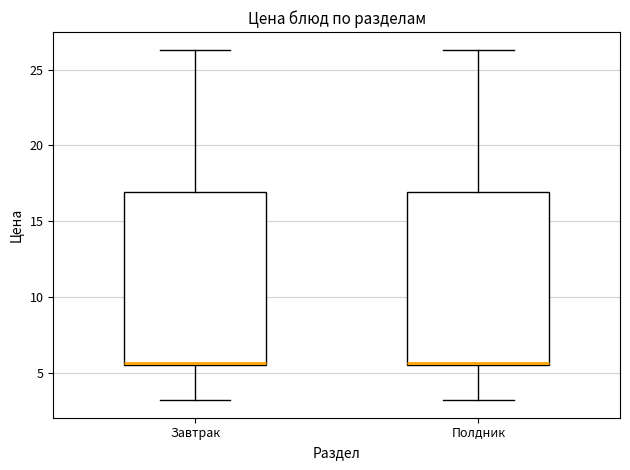

Reading left to right, transcribe this box plot: for each box, give where its median line is, the range the box spans, and where its two whiskers end, as read against the y-axis. The values are not printed on the chart, so give them approximately, as read against the axis.

Завтрак: median 5.5 (drawn on the box's lower edge), box 5.5 to 17.0, whiskers 3.0 to 26.5
Полдник: median 5.5 (drawn on the box's lower edge), box 5.5 to 17.0, whiskers 3.0 to 26.5